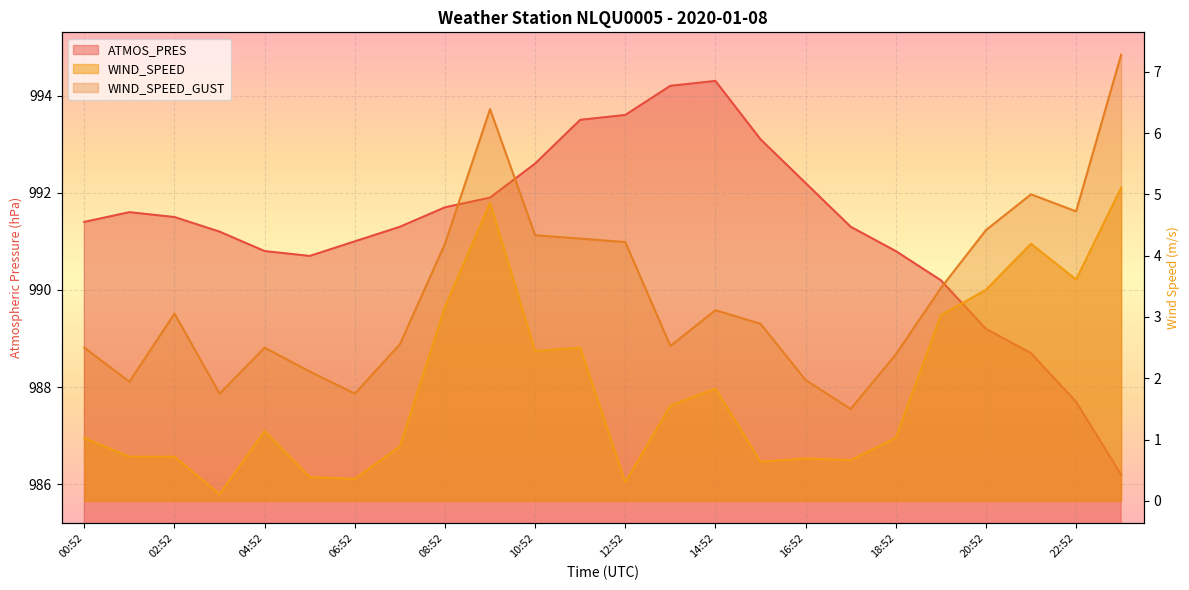

Rank the series at 12:52 from lowest to highest value.

WIND_SPEED, WIND_SPEED_GUST, ATMOS_PRES